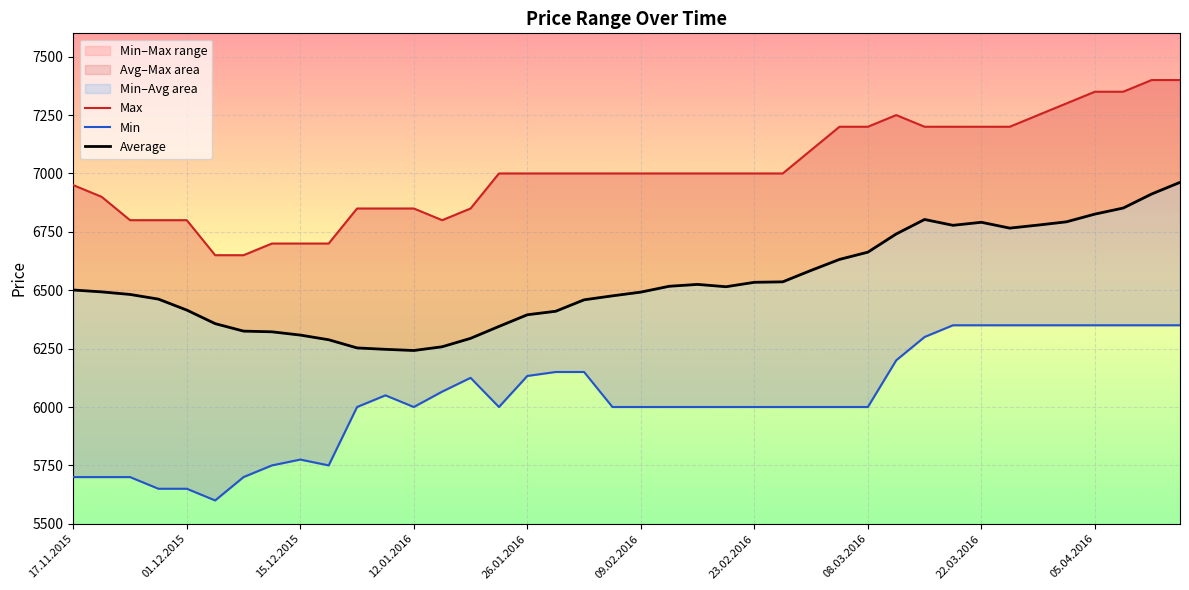

True or false: Average and Max cross at least once.

False